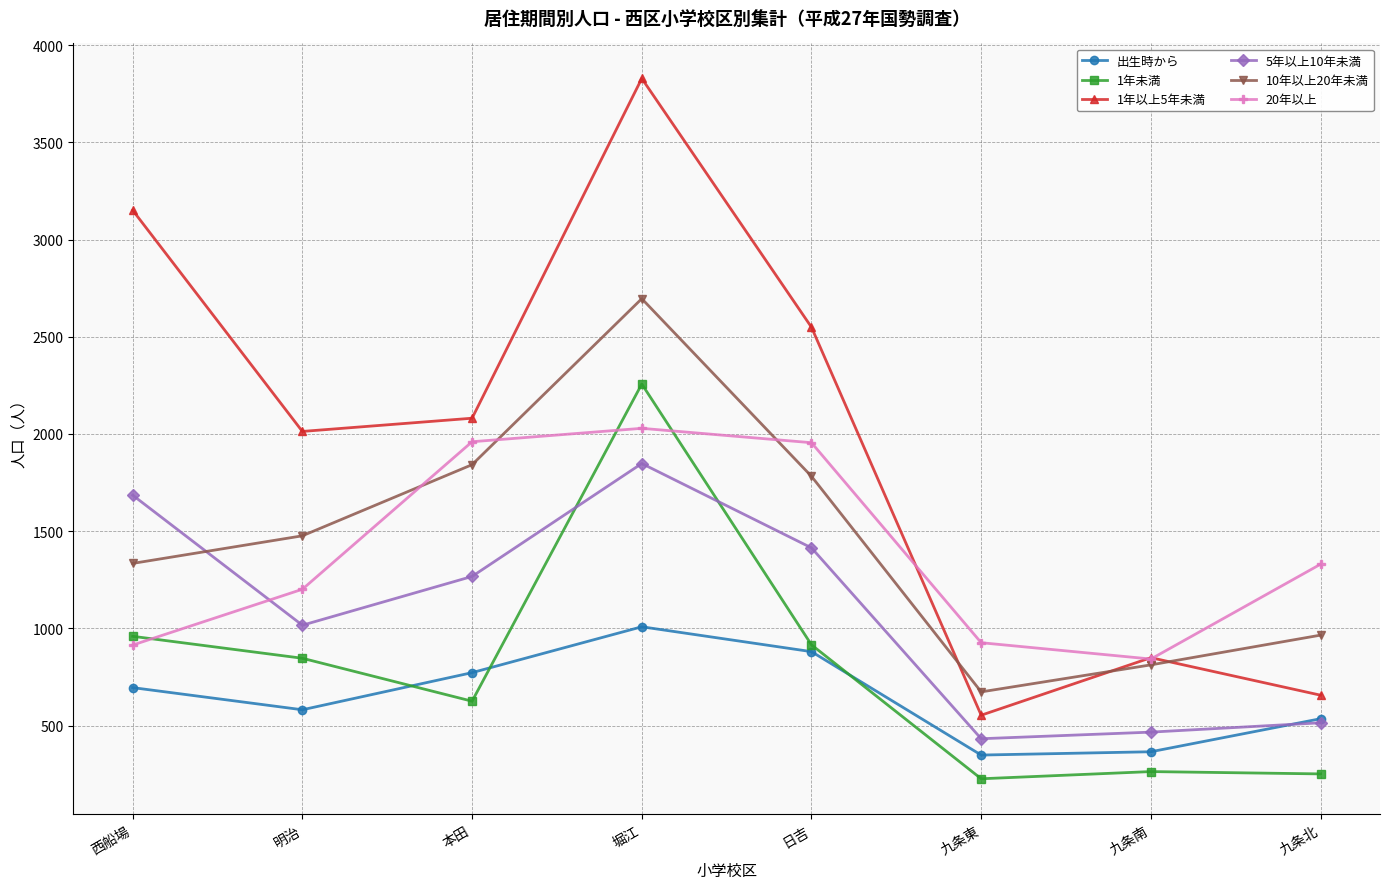

True or false: 1年未満 and 10年以上20年未満 cross at least once.

False